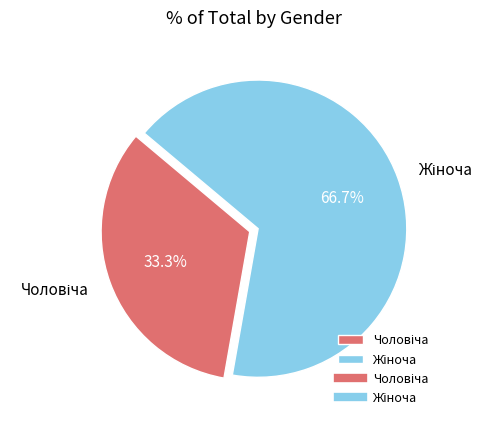

To the nearest percent, what is the difference between the largest and smallest slice percentages?

33%